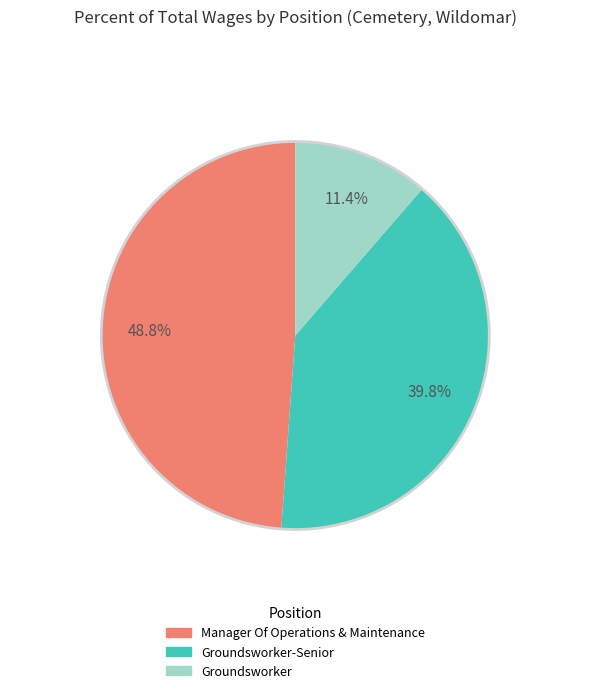

How many slices are in this pie chart?

3